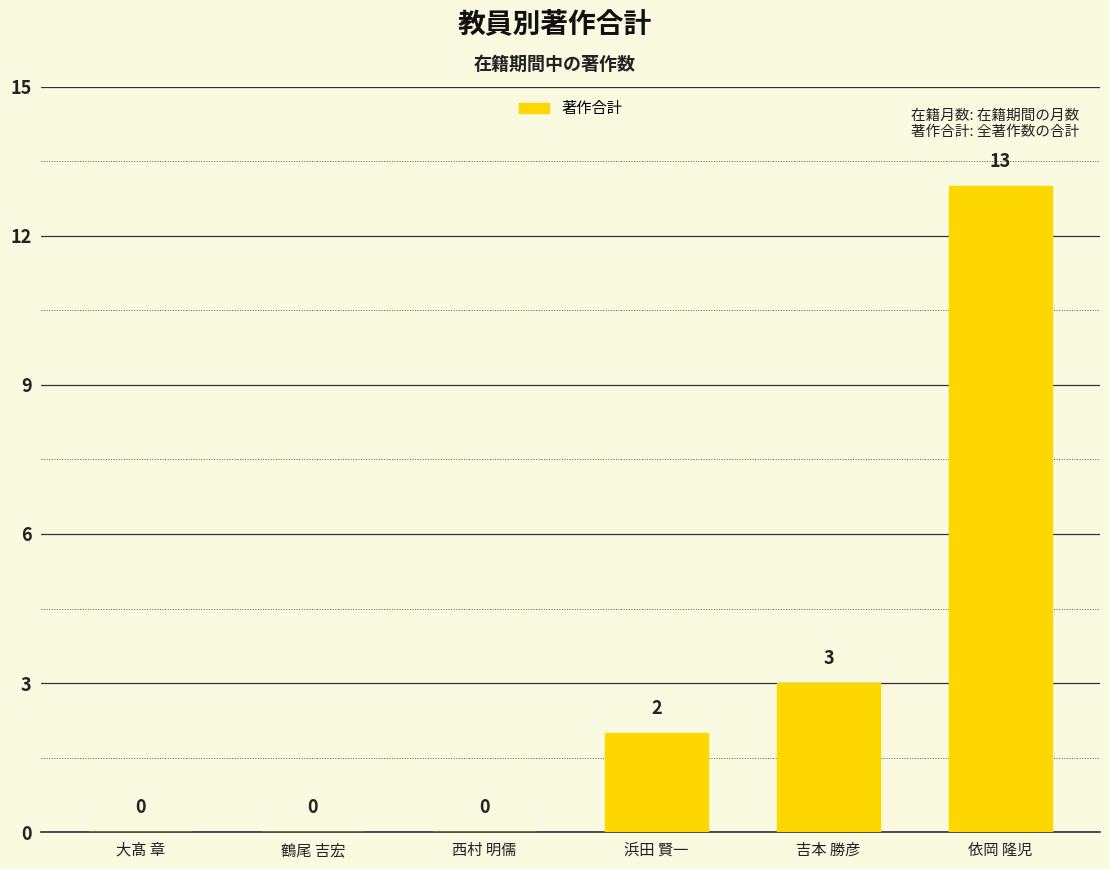

Are the bars horizontal?

No